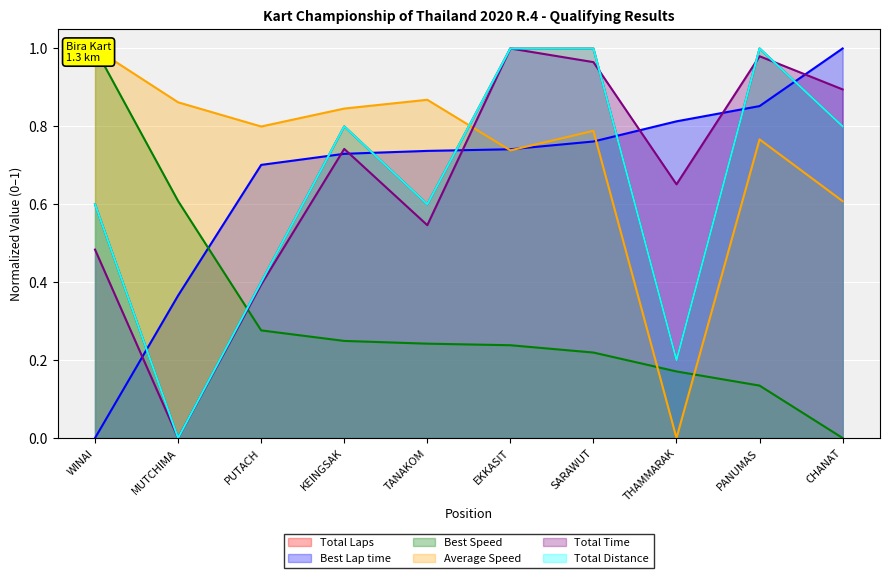

Reading left to right, transcribe all the data shown in this chart.

Total Laps: 0.6	0.0	0.4	0.8	0.6	1.0	1.0	0.2	1.0	0.8
Best Lap time: 0.0	0.4	0.7	0.7	0.7	0.7	0.8	0.8	0.9	1.0
Best Speed: 1.0	0.6	0.3	0.2	0.2	0.2	0.2	0.2	0.1	0.0
Average Speed: 1.0	0.9	0.8	0.8	0.9	0.7	0.8	0.0	0.8	0.6
Total Time: 0.5	0.0	0.4	0.7	0.5	1.0	1.0	0.7	1.0	0.9
Total Distance: 0.6	0.0	0.4	0.8	0.6	1.0	1.0	0.2	1.0	0.8